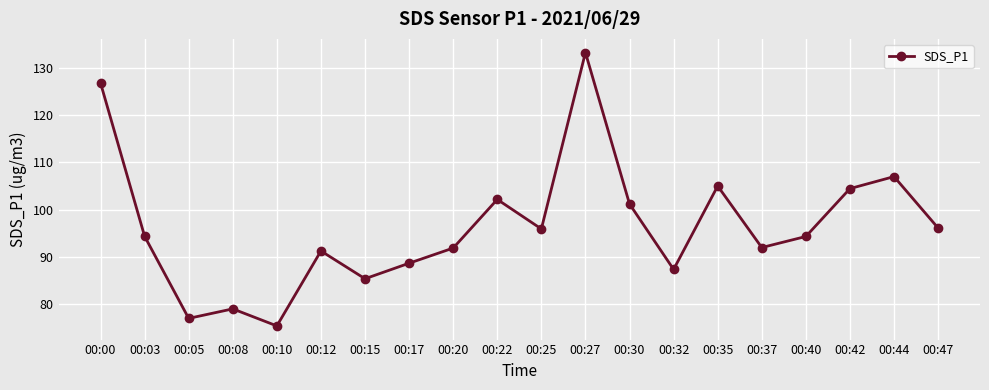

What is the change in value from 00:10 to 00:35?

+29.7